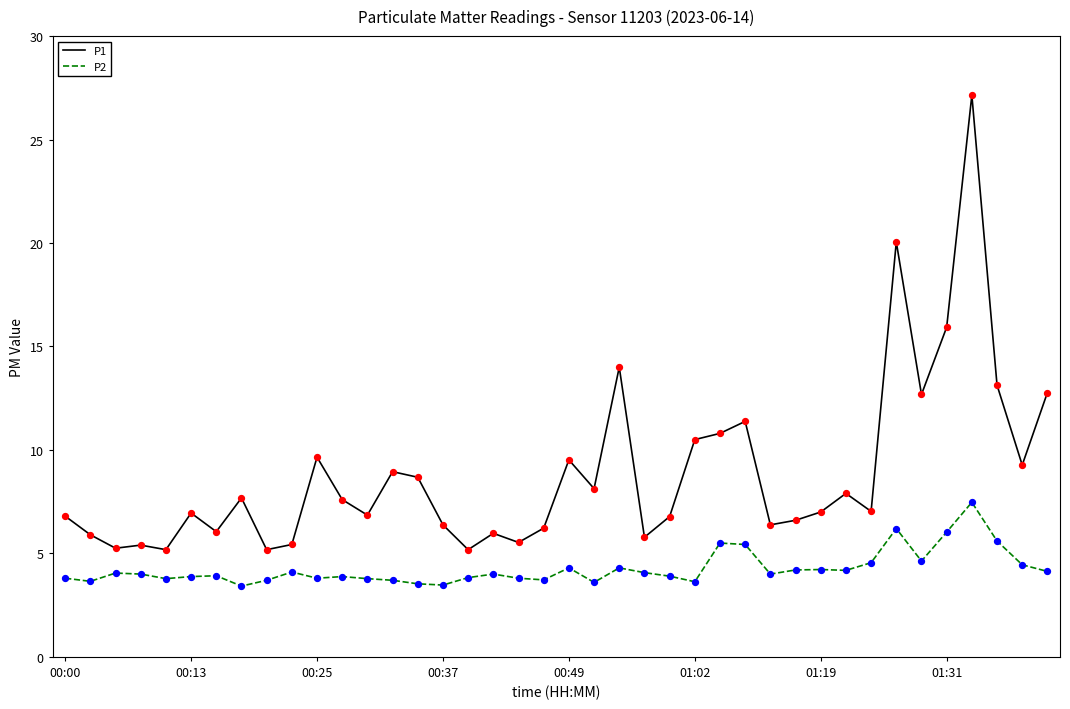

Which series has the largest range (max minus min)?

P1